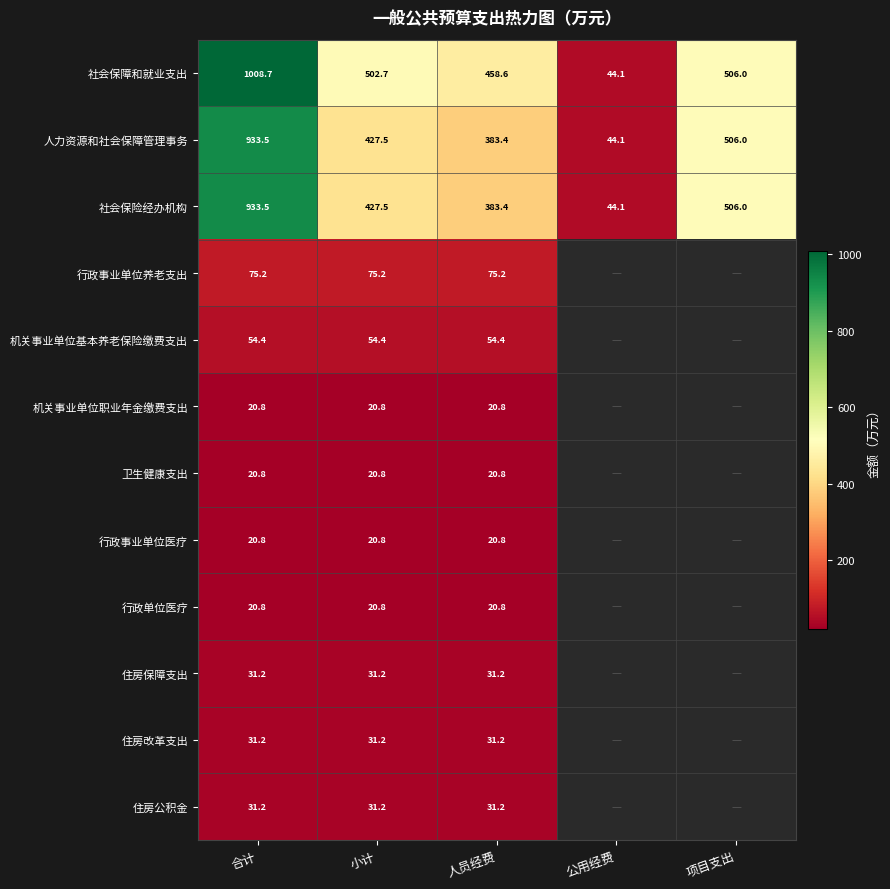

Is it true that 行政事业单位养老支出 equals 124.0 at 合计?

False